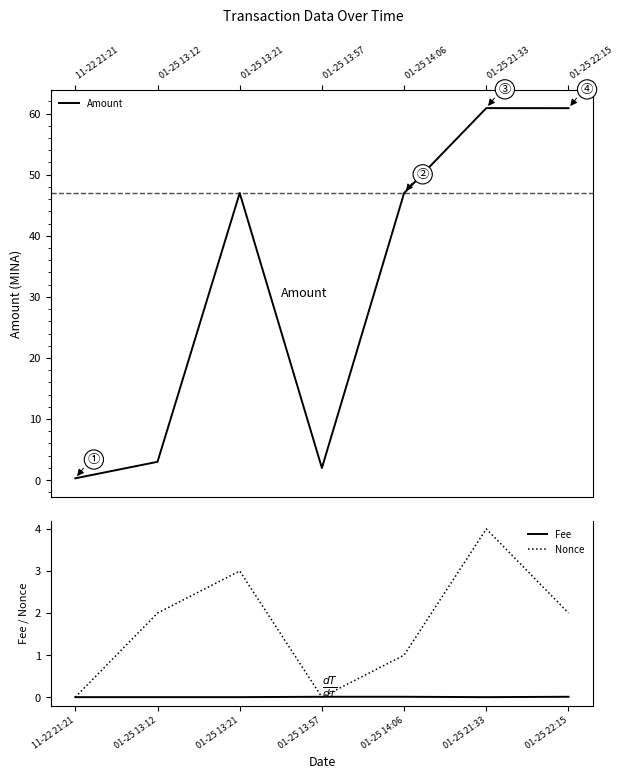

Rank the series at 01-25 13:57 from lowest to highest value.

Nonce, Fee, Amount